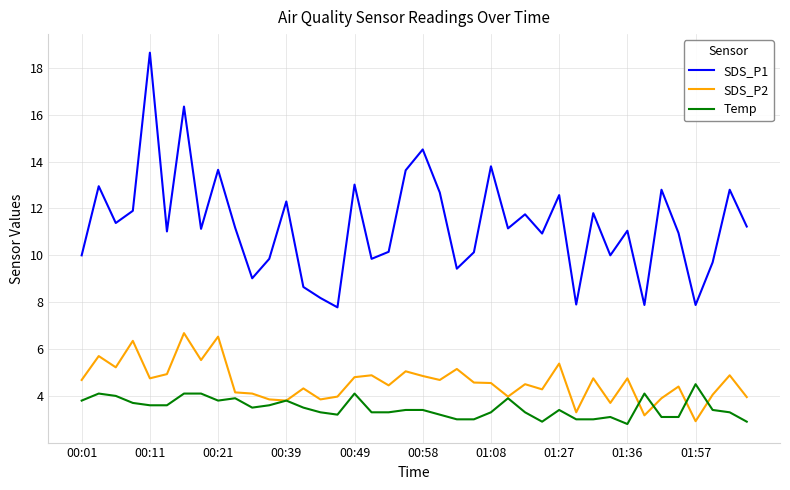

True or false: SDS_P1 and SDS_P2 intersect in this chart.

False